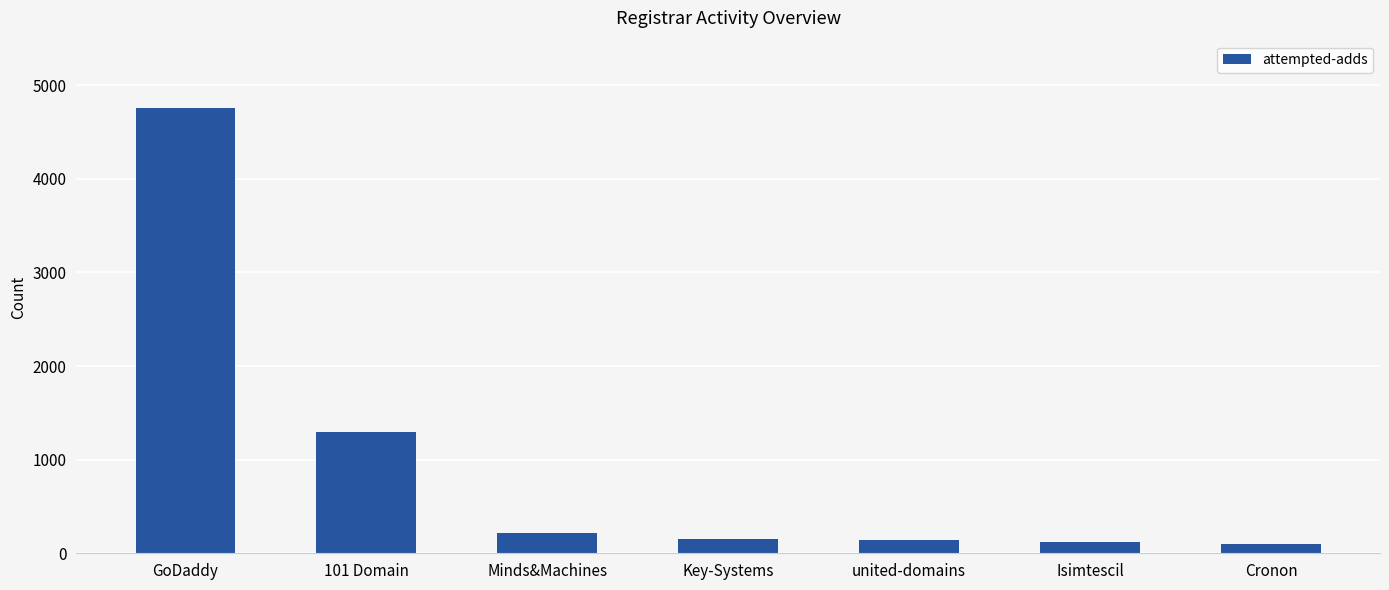

What is the ratio of the value at 101 Domain to the value at Minds&Machines?

6.0